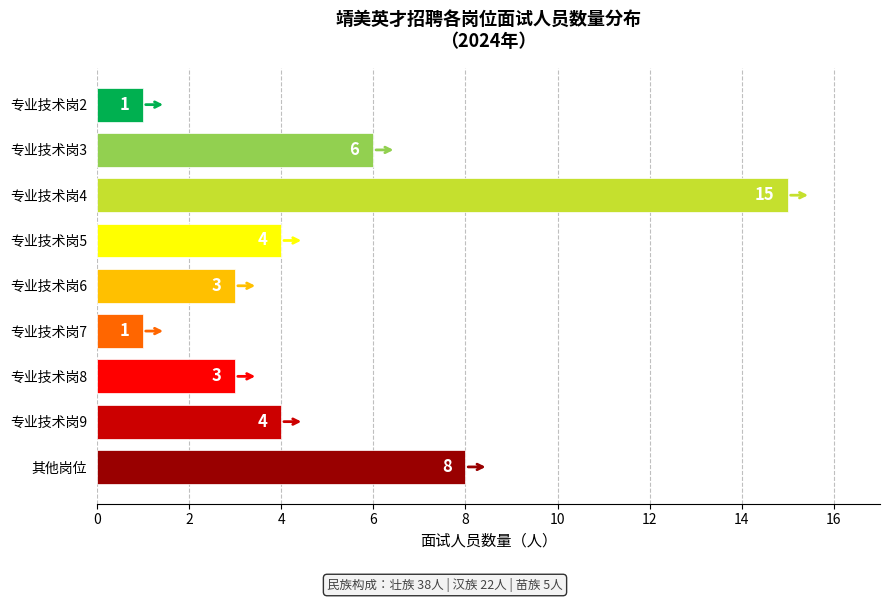

Does the chart contain stacked bars?

No